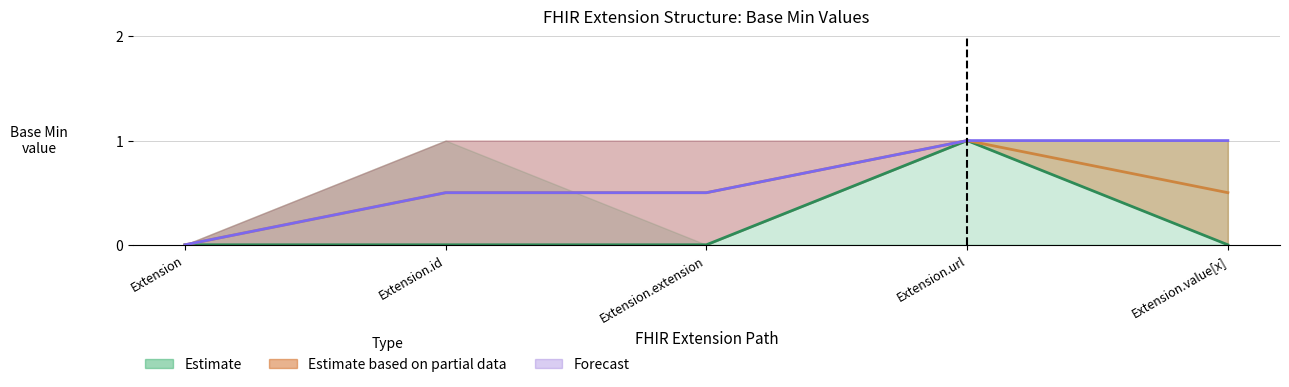

What position from the left is Extension.id?

2